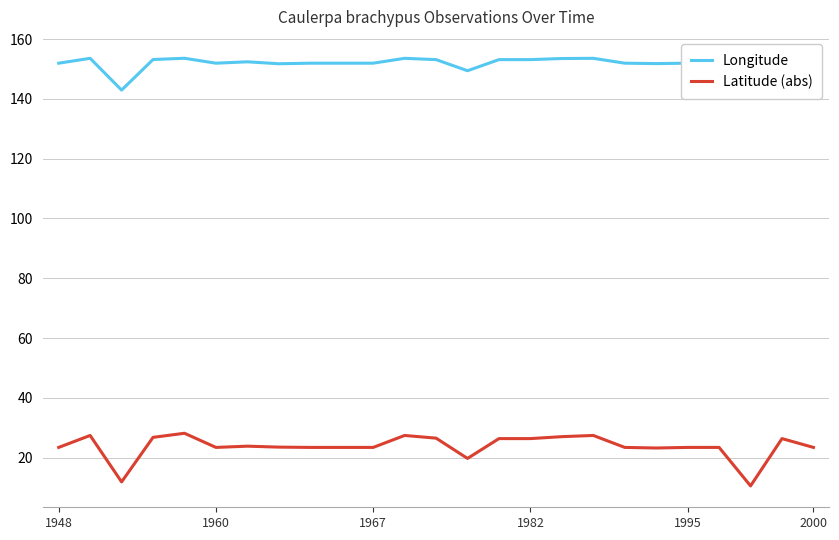

True or false: Latitude (abs) has a value of 14.1 at 1982.

False